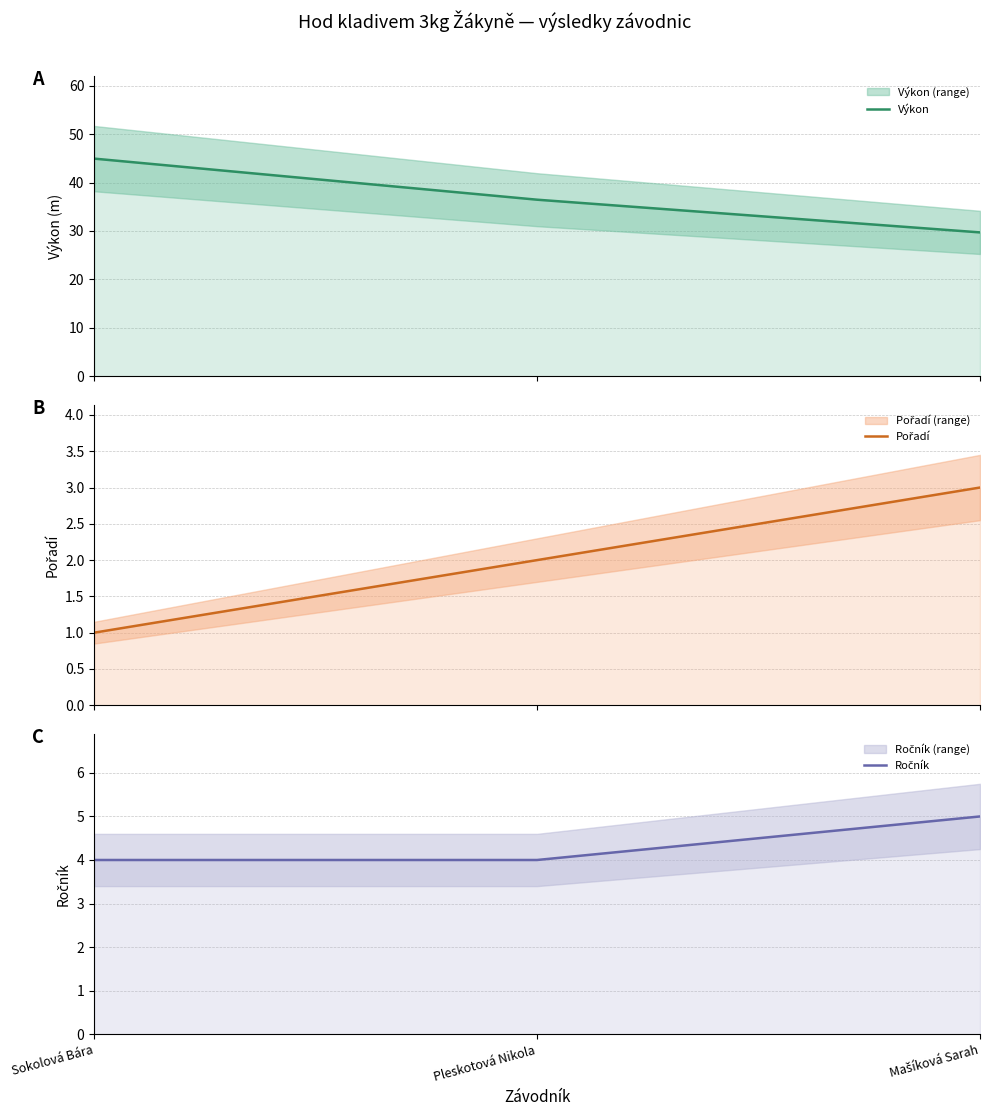

What is the value of the Pořadí point at the 3rd from the left?

3.0